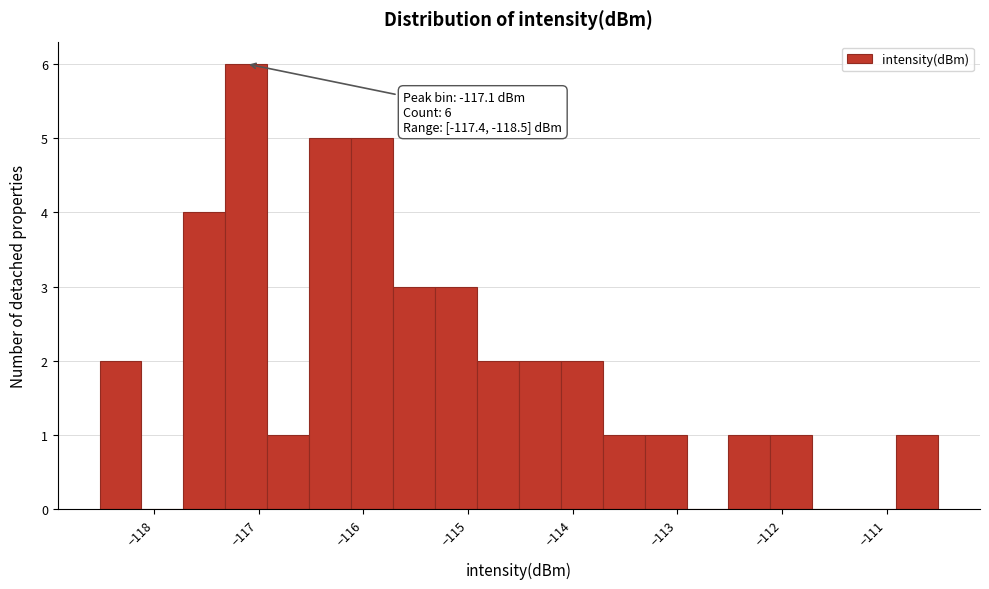

Over which range of the x-axis is the bar tallest?

-117.3 to -116.9